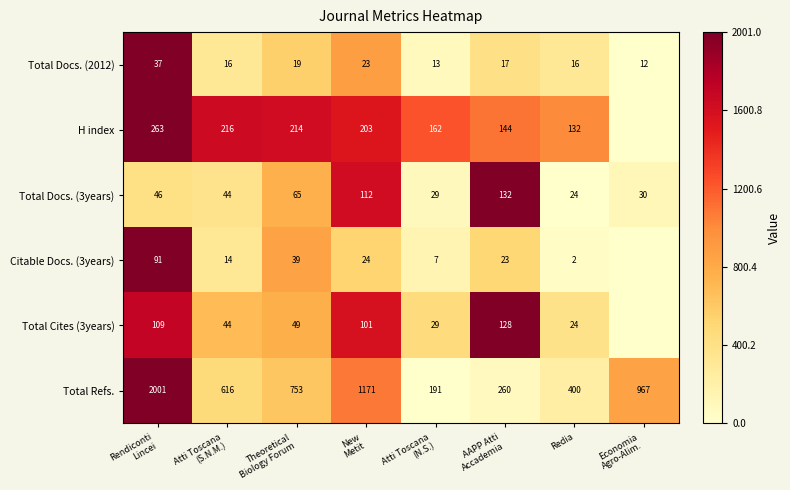

What is the difference between the second highest and minimum values in the Total Docs. (3years) series?

88